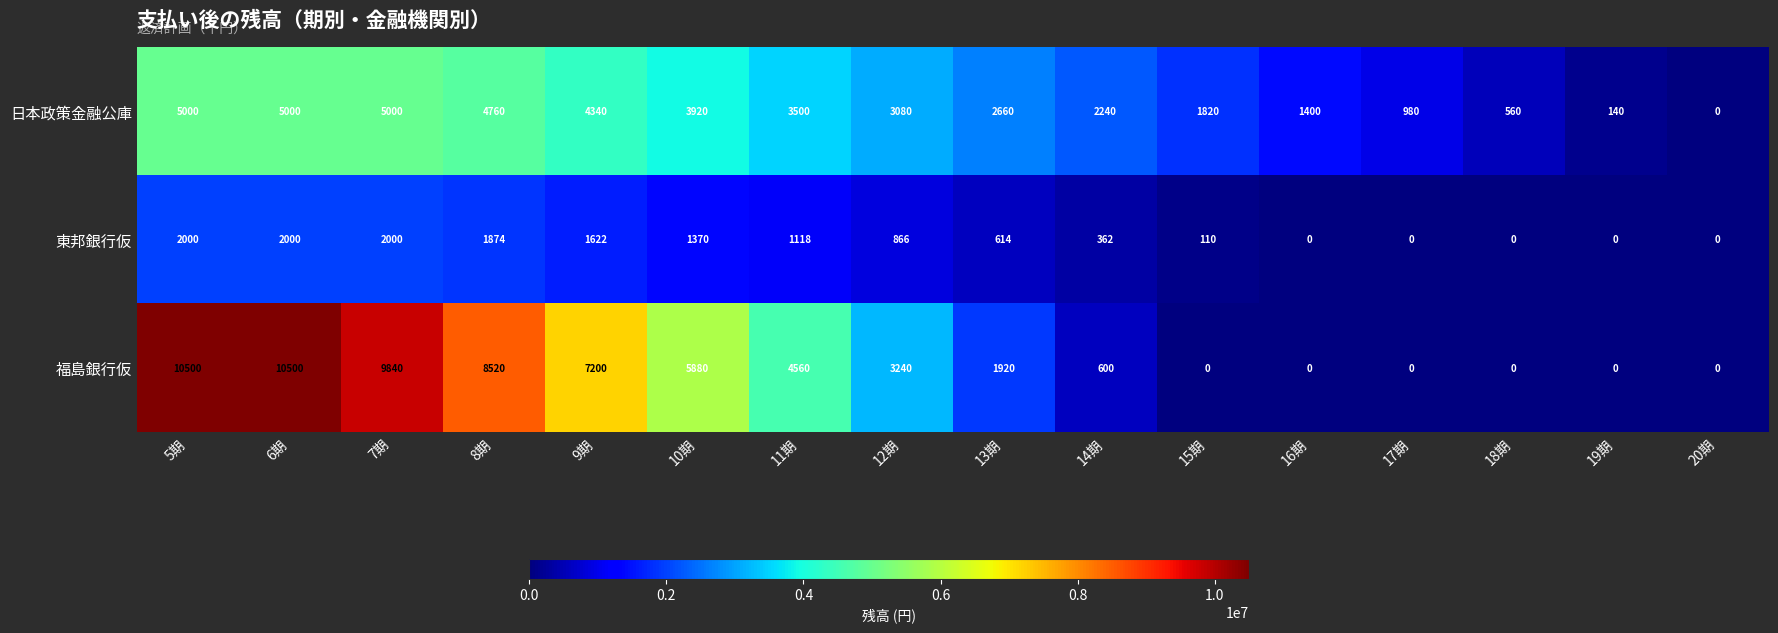

What is the total value across all series at 9期?

13162000